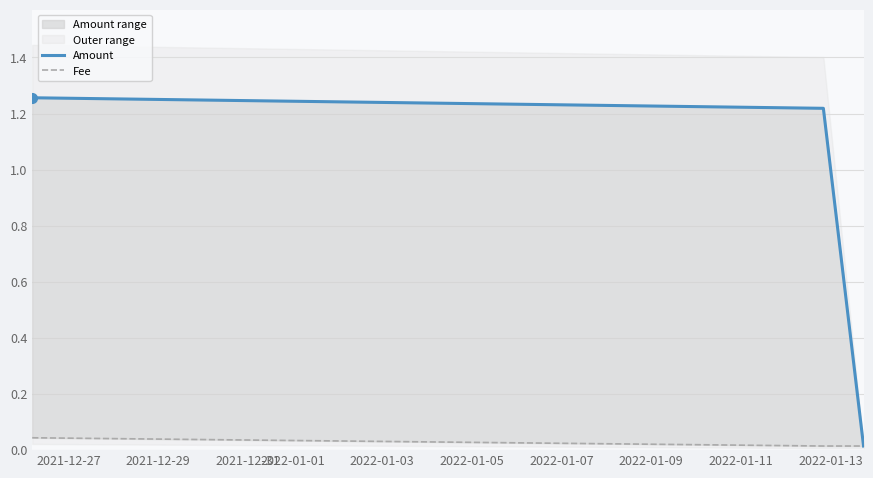

Reading left to right, transcribe all the data shown in this chart.

Amount: 1.3	1.2	0.0
Fee: 0.0	0.0	0.0